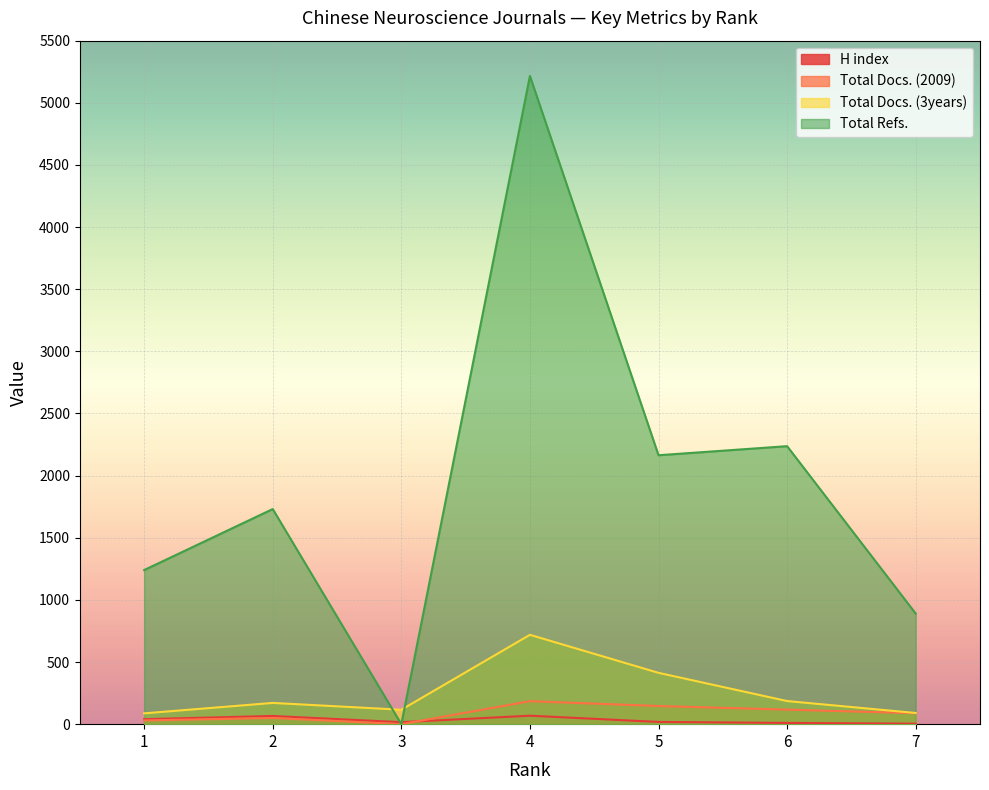

Which series changed the most between 3 and 4?

Total Refs.